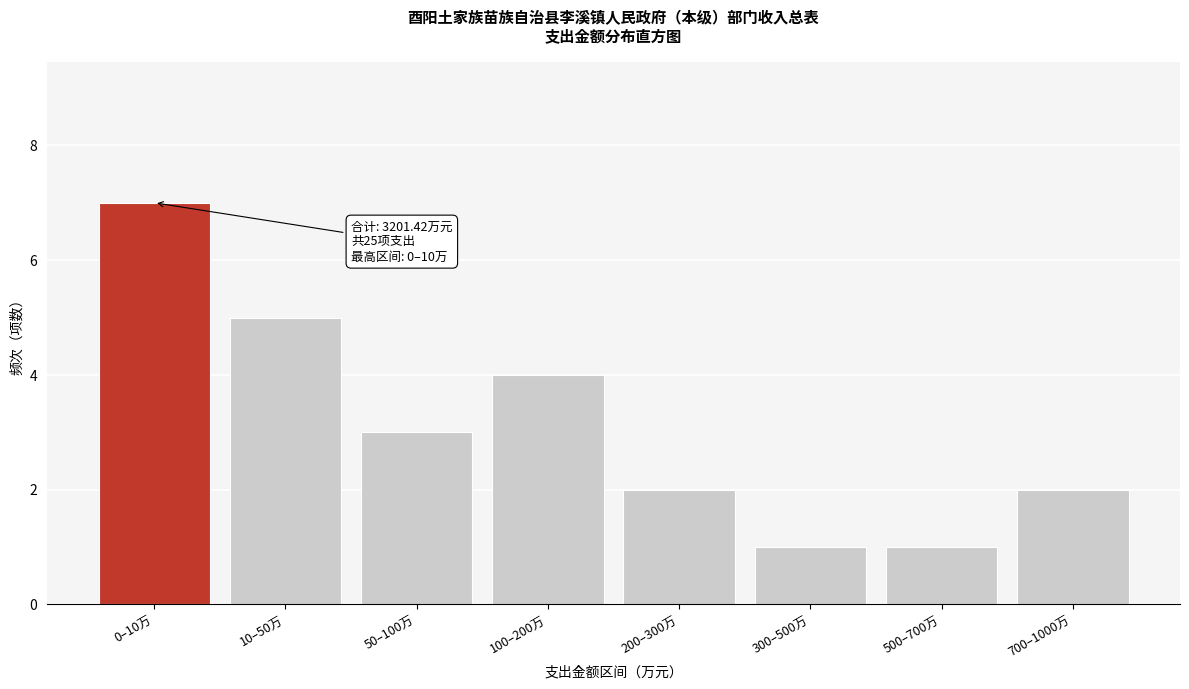

Reading left to right, transcribe all the data shown in this chart.

7	5	3	4	2	1	1	2